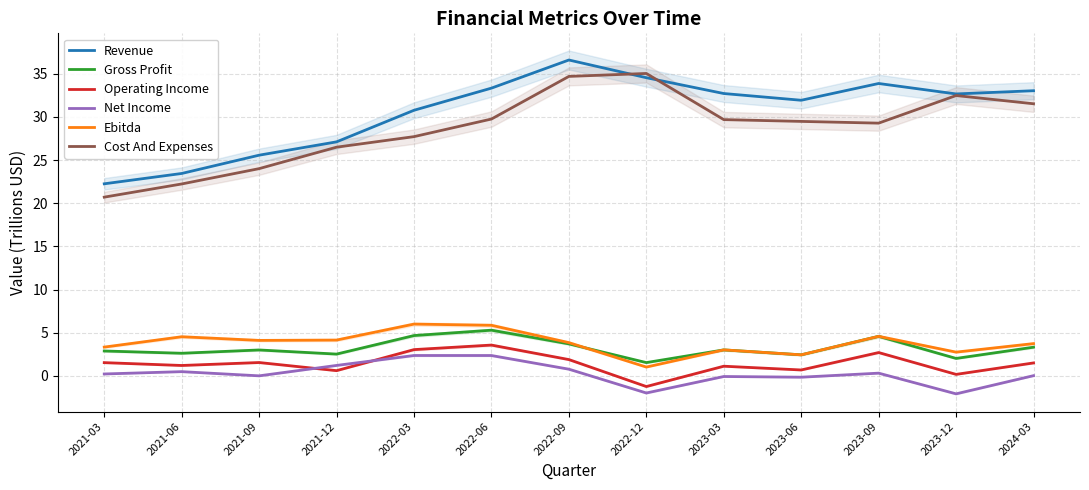

What is the value of the Operating Income point at the 9th from the left?

1.1